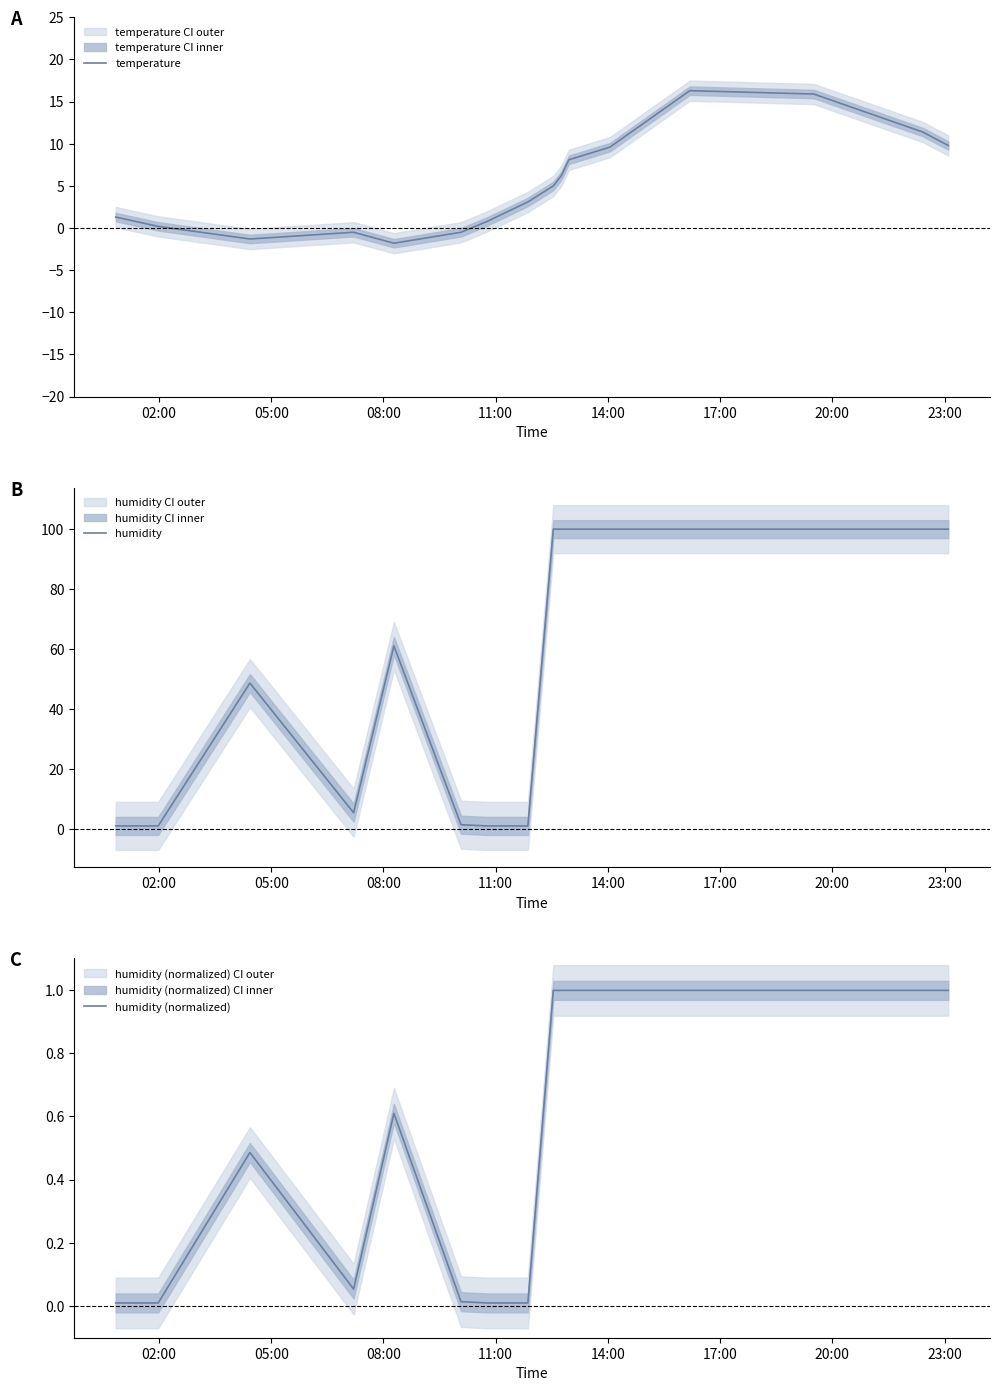

What is the lowest value of the temperature series?

-1.8